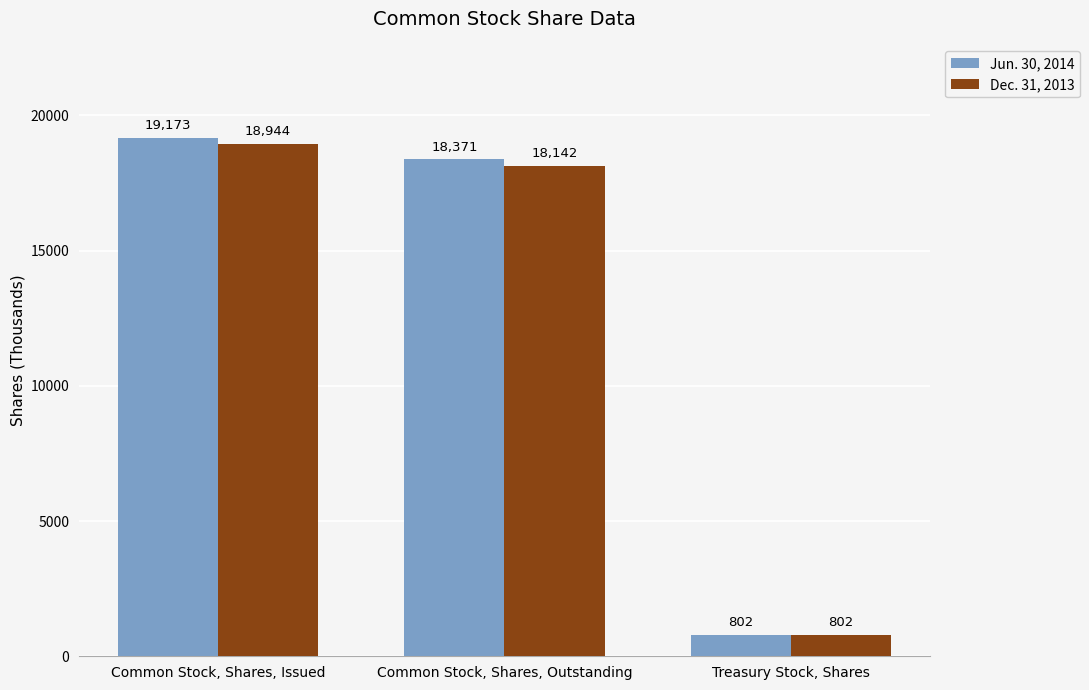

What is the difference between the highest and lowest values at Common Stock, Shares, Issued?

229